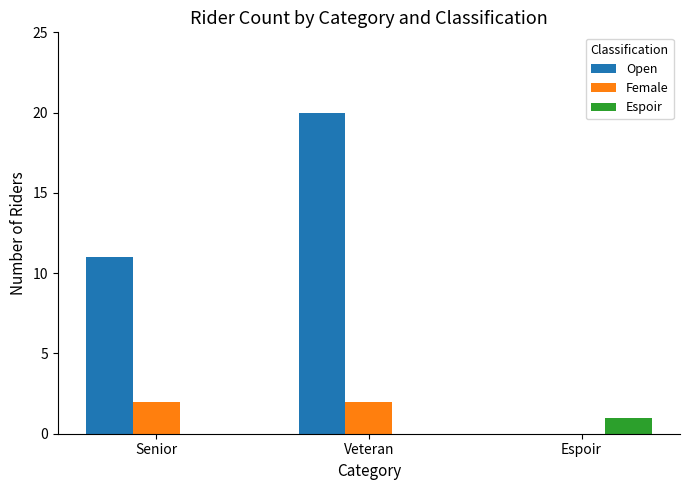

What are all the series names shown in the legend?

Open, Female, Espoir